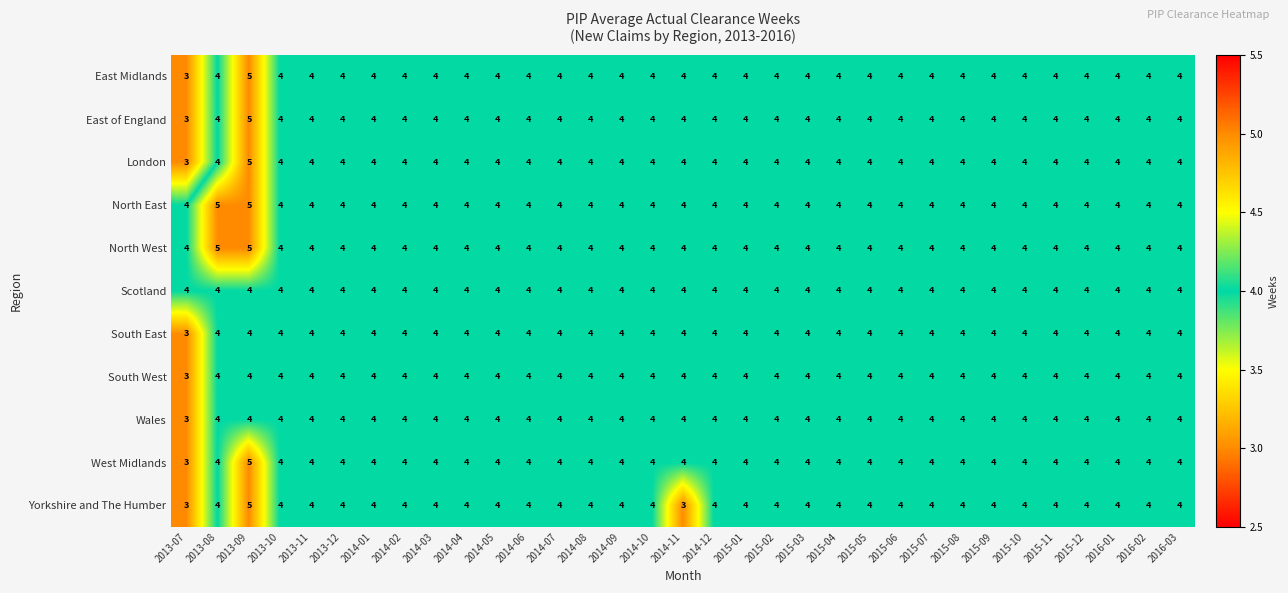

What is the minimum value for North West?

4